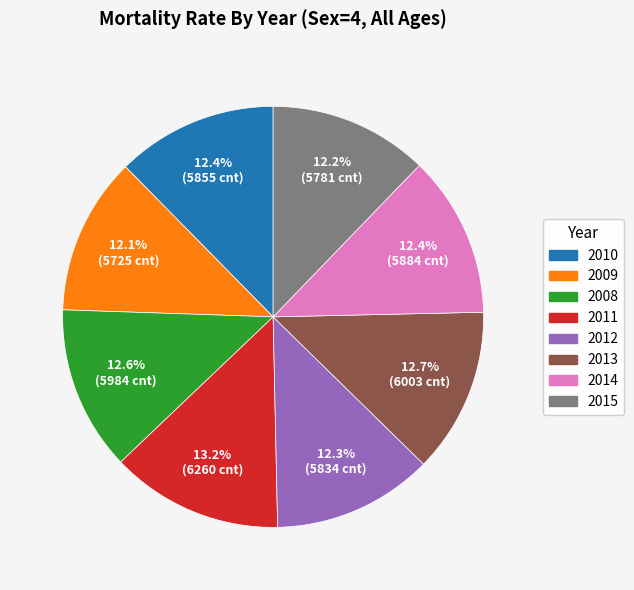

Approximately how many times larger is the value at 2013 compared to 2015?

1.0